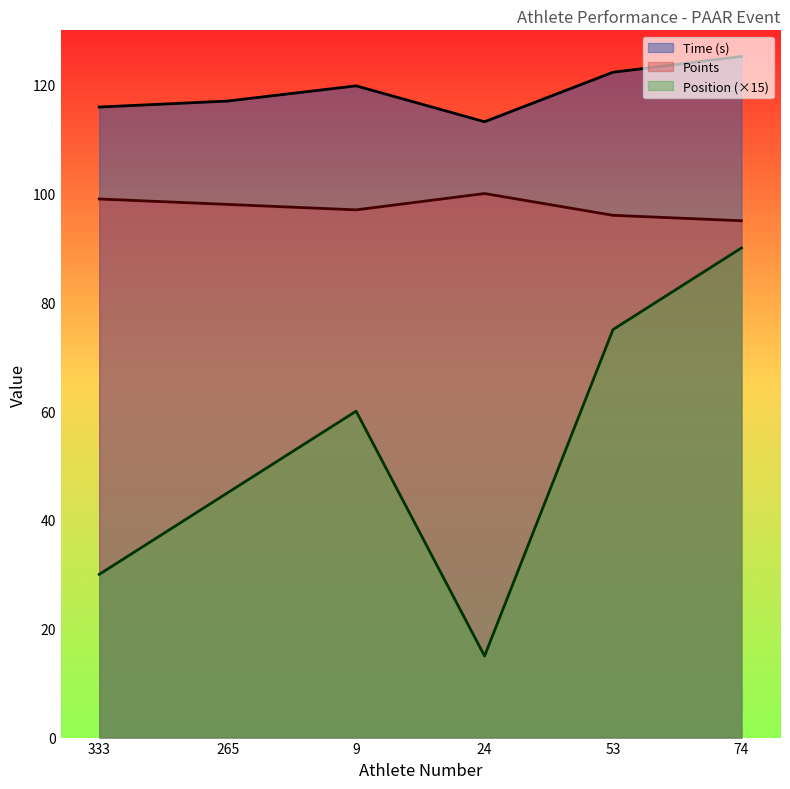

What is the maximum value for Points?

100.0